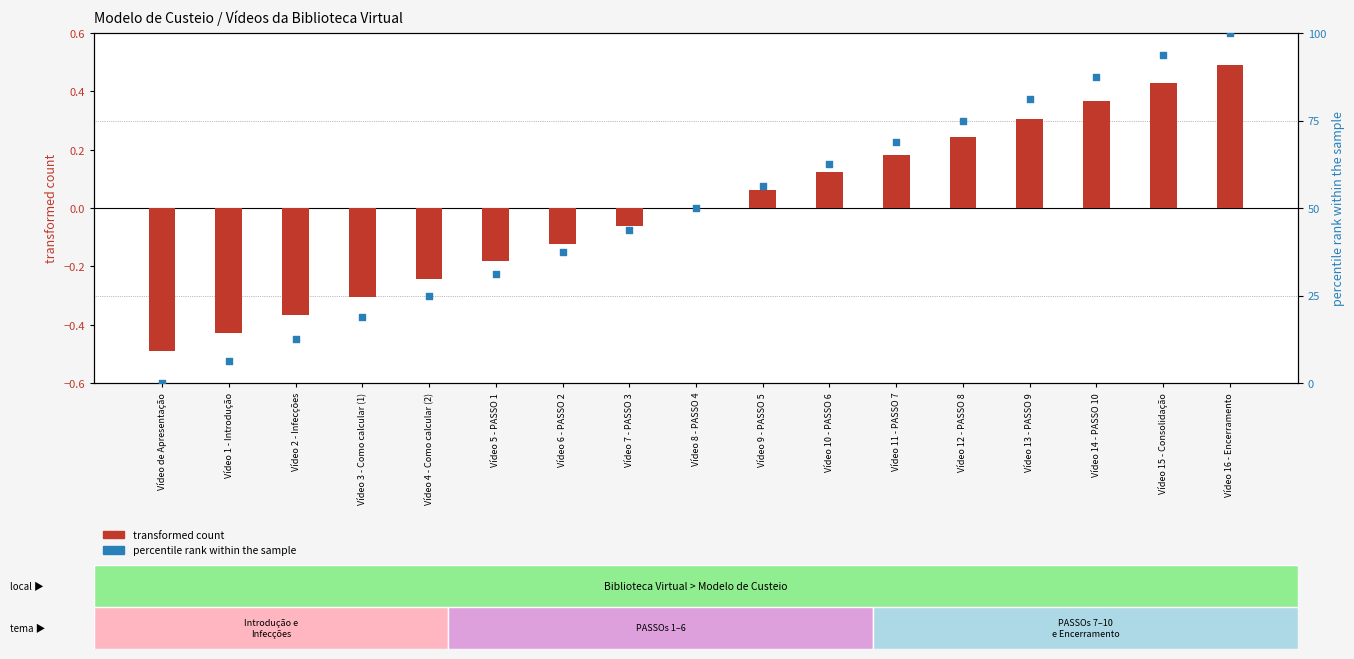

Which series reaches the maximum Y coordinate?

percentile rank within the sample